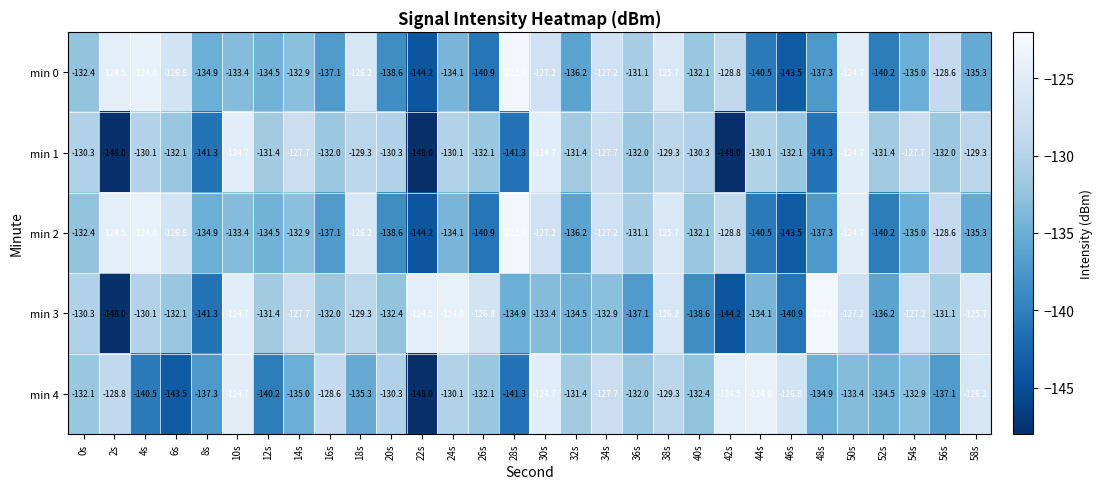

True or false: min 0 has a value of -55.6 at 58s.

False